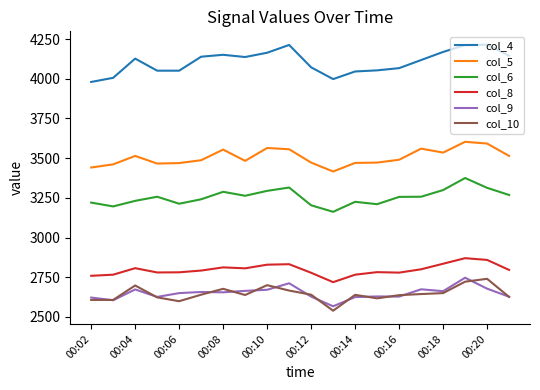

What is the difference between the maximum and second lowest values in the col_6 series?

179